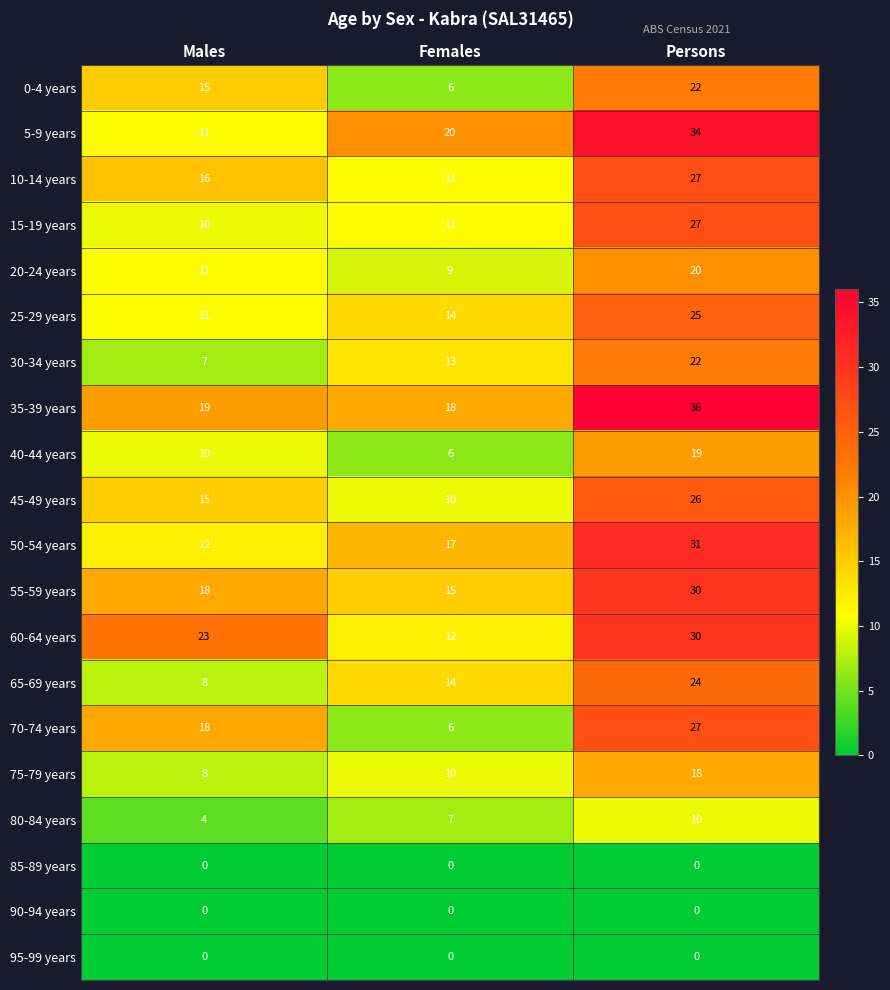

List the labels in order of 15-19 years value, smallest first.

Males, Females, Persons